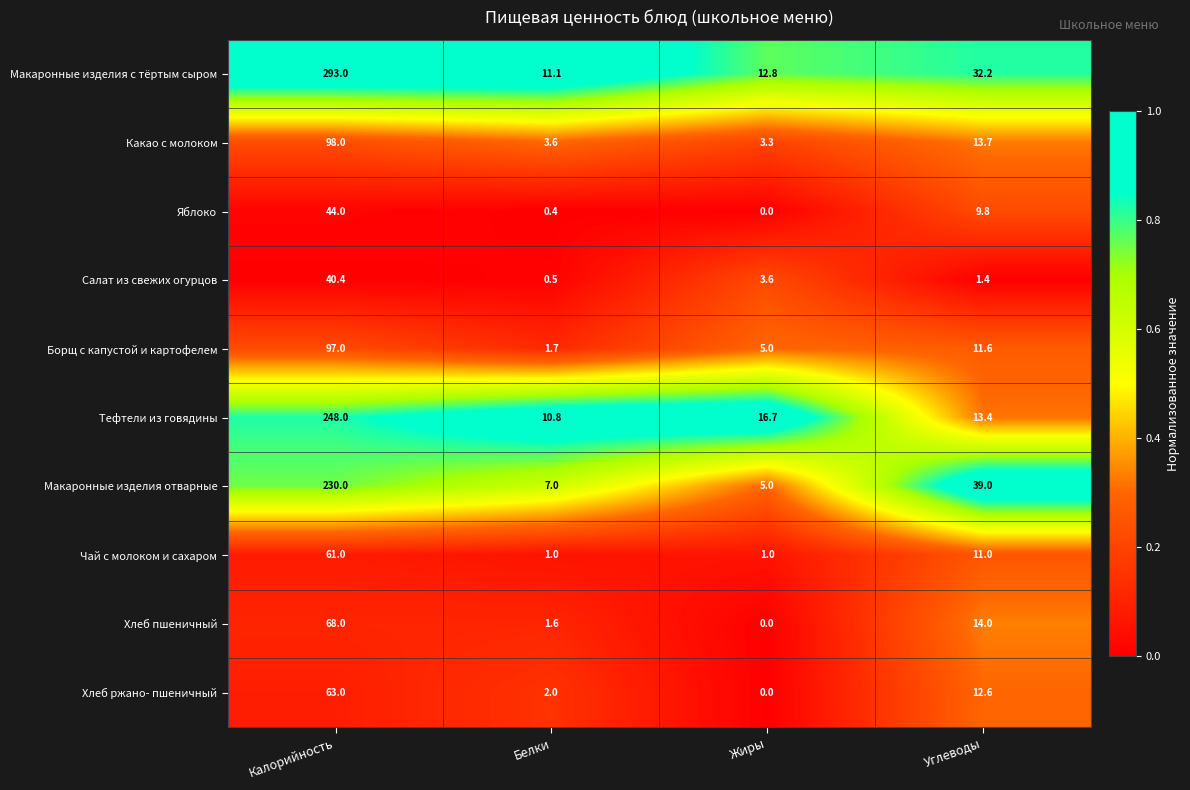

At which category is the sum across all series the highest?

Калорийность